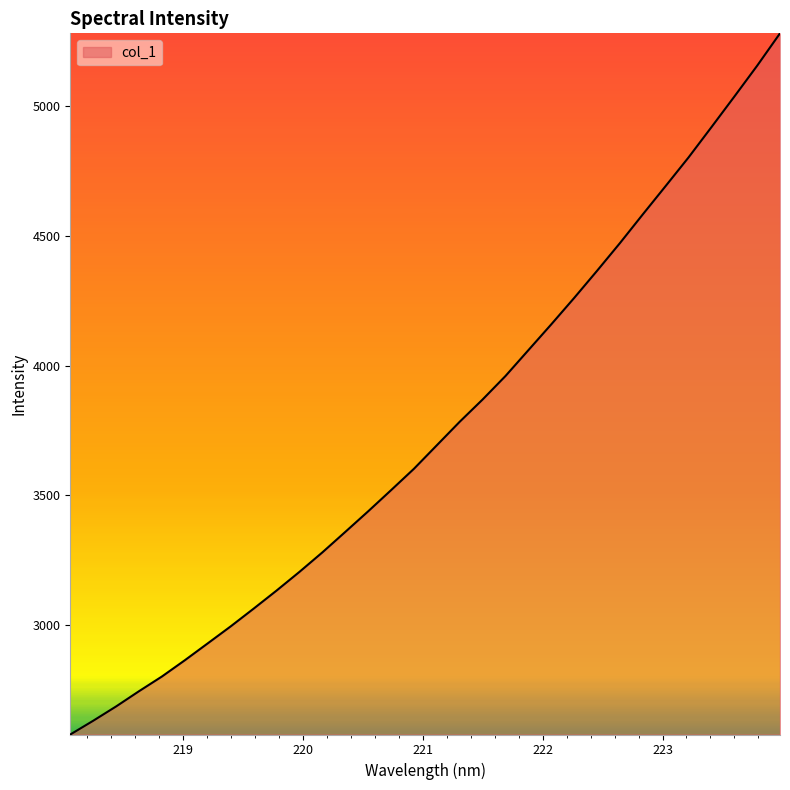

True or false: there are more than 0 points higher than both neighbors.

False